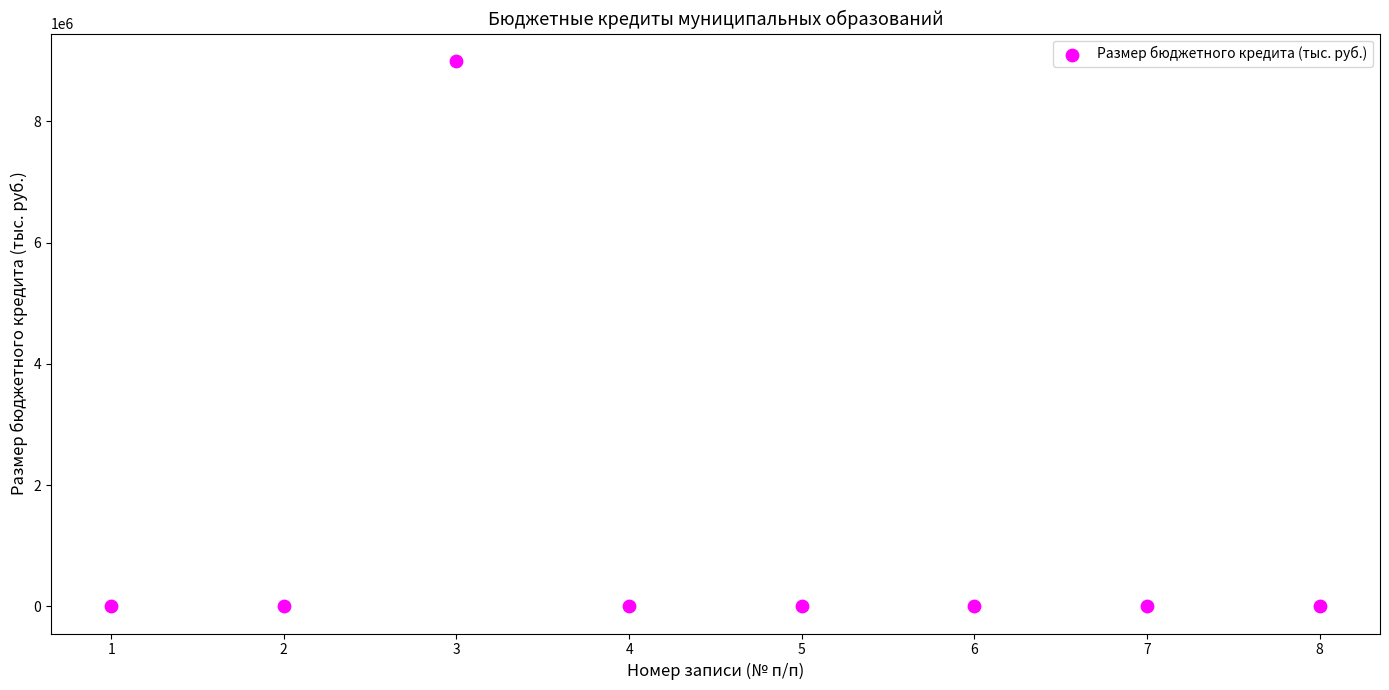

What is the range of Y values (max minus min)?

8998495.0